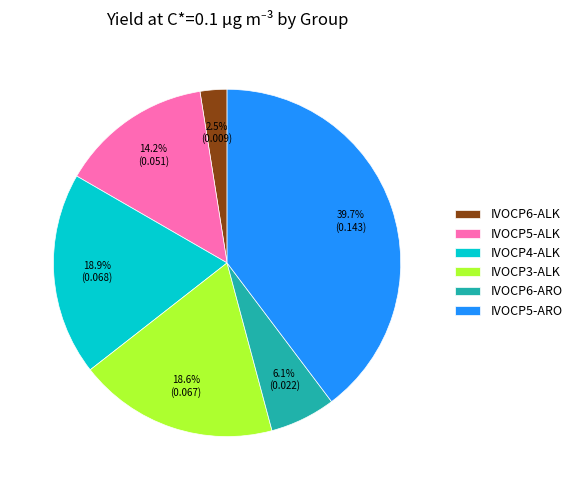

To the nearest percent, what is the difference between the IVOCP5-ARO and IVOCP4-ALK slice percentages?

21%